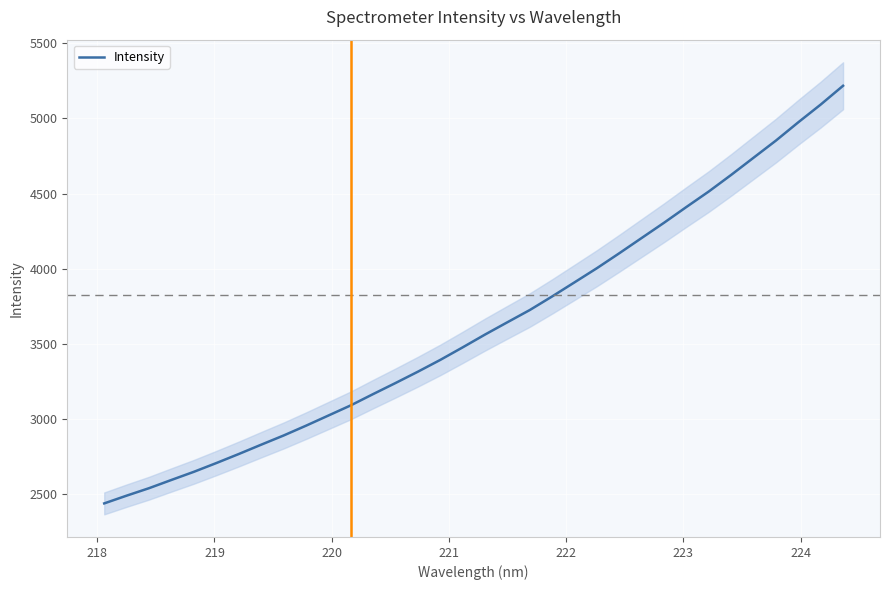

What is the maximum value for Intensity?

5217.9